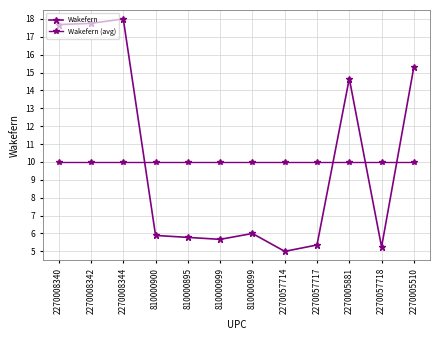

What is the sum of all Wakefern values?

122.4